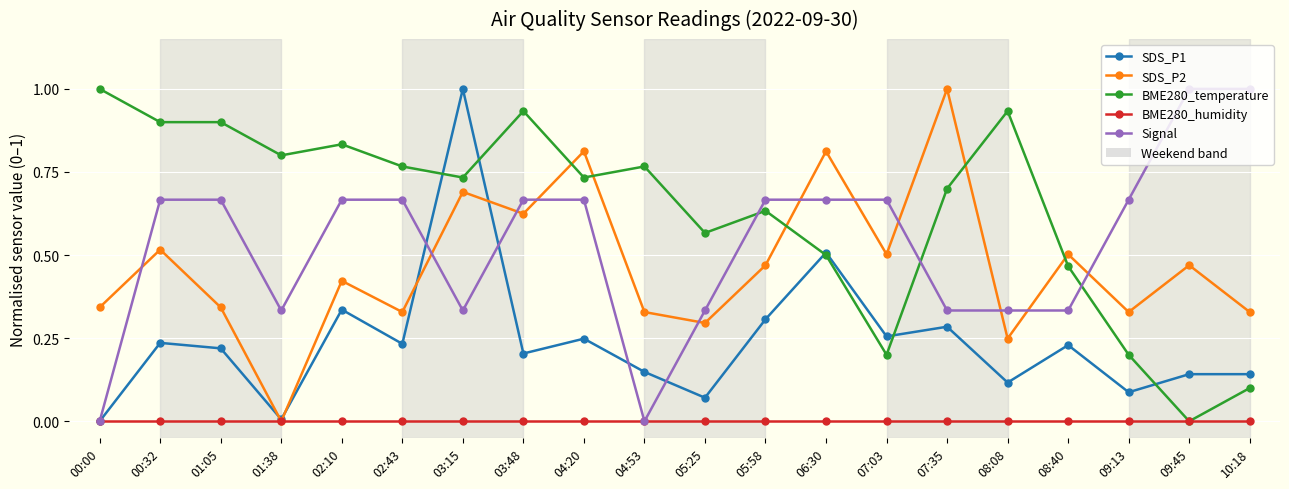

What is the label of the 2nd point from the right?

09:45